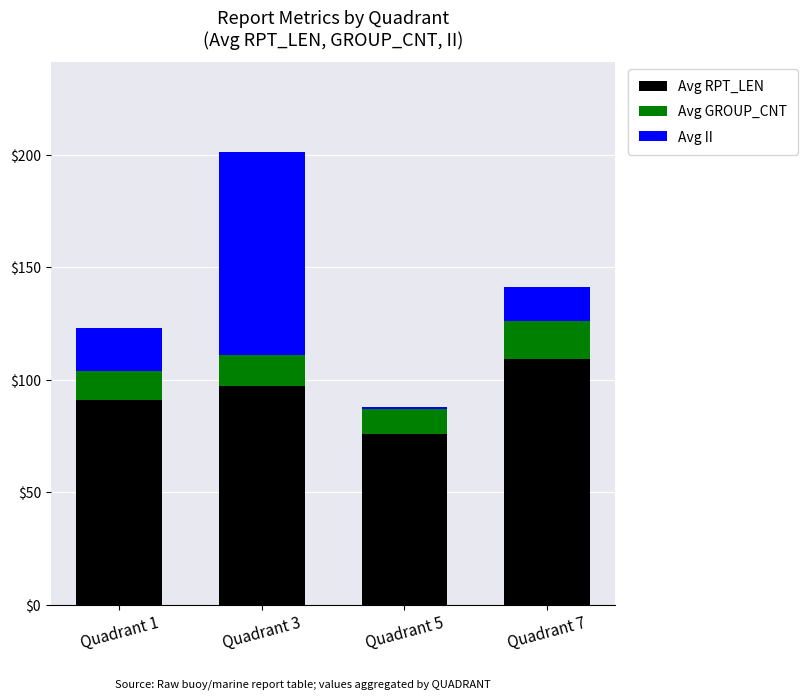

What is the sum of all Avg RPT_LEN values?

373